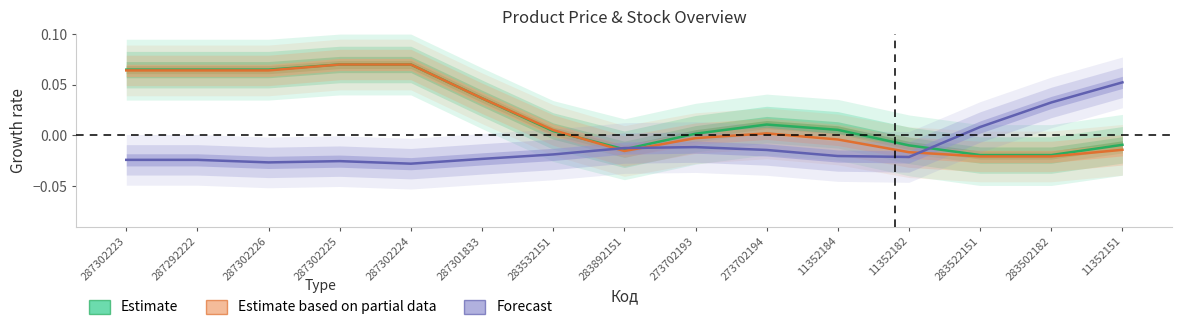

Which category has the lowest value across all series?

287302224